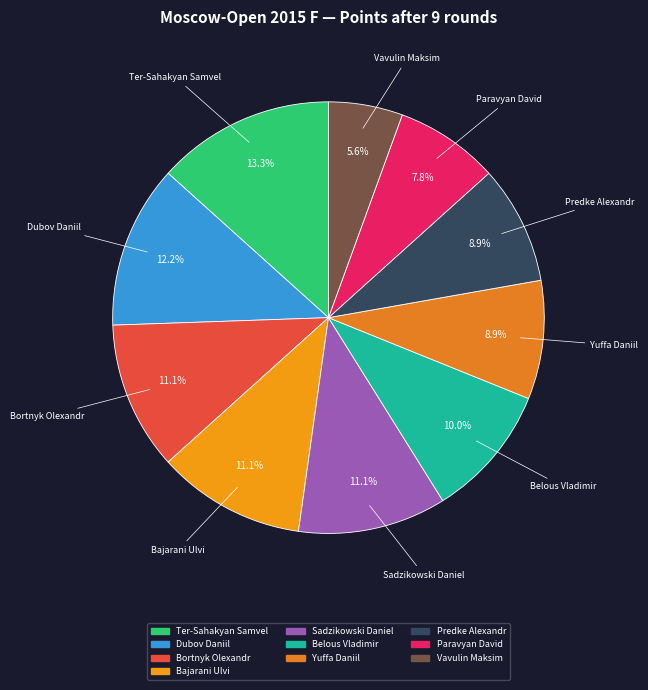

To the nearest percent, what is the difference between the largest and smallest slice percentages?

8%